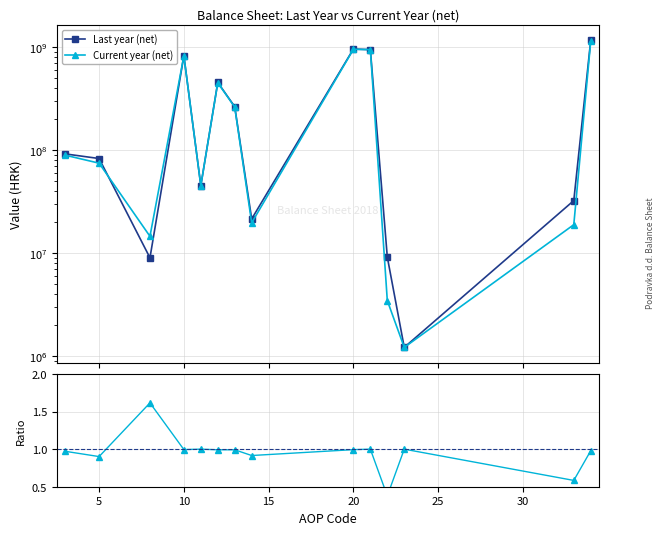

True or false: Current year (net) and Ratio to Last Year cross at least once.

False